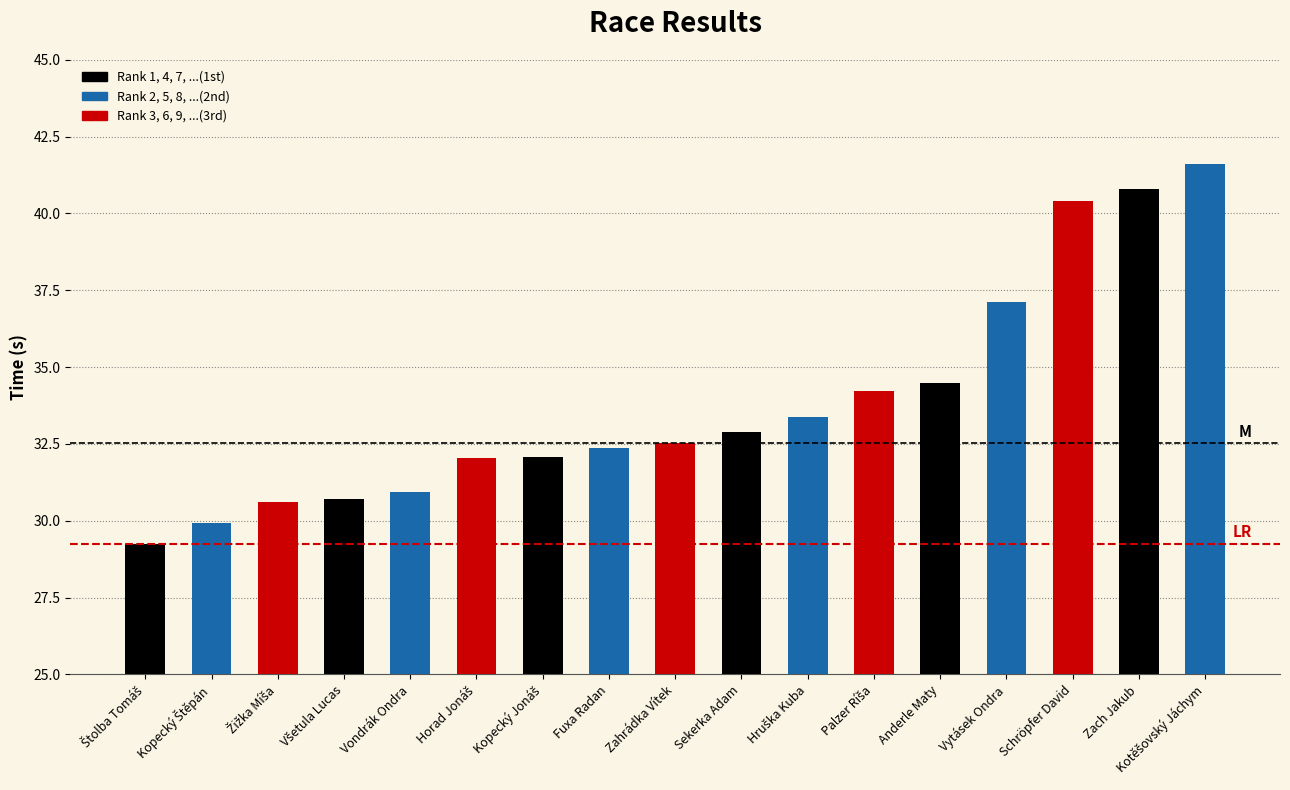

What is the change in value from Vondrák Ondra to Fuxa Radan?

+1.4